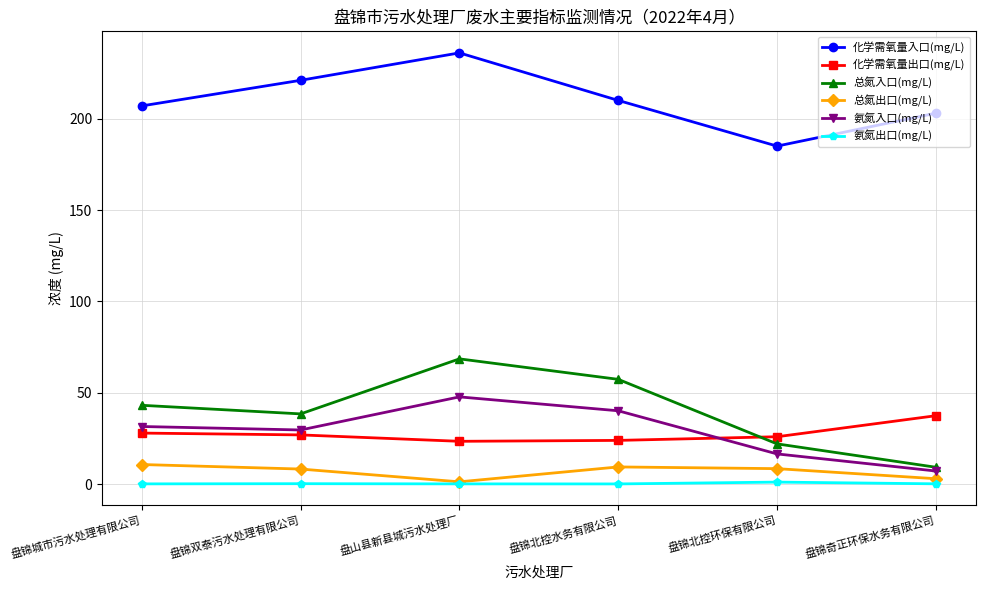

What is the value of the 化学需氧量入口(mg/L) point at the 2nd from the left?

221.0